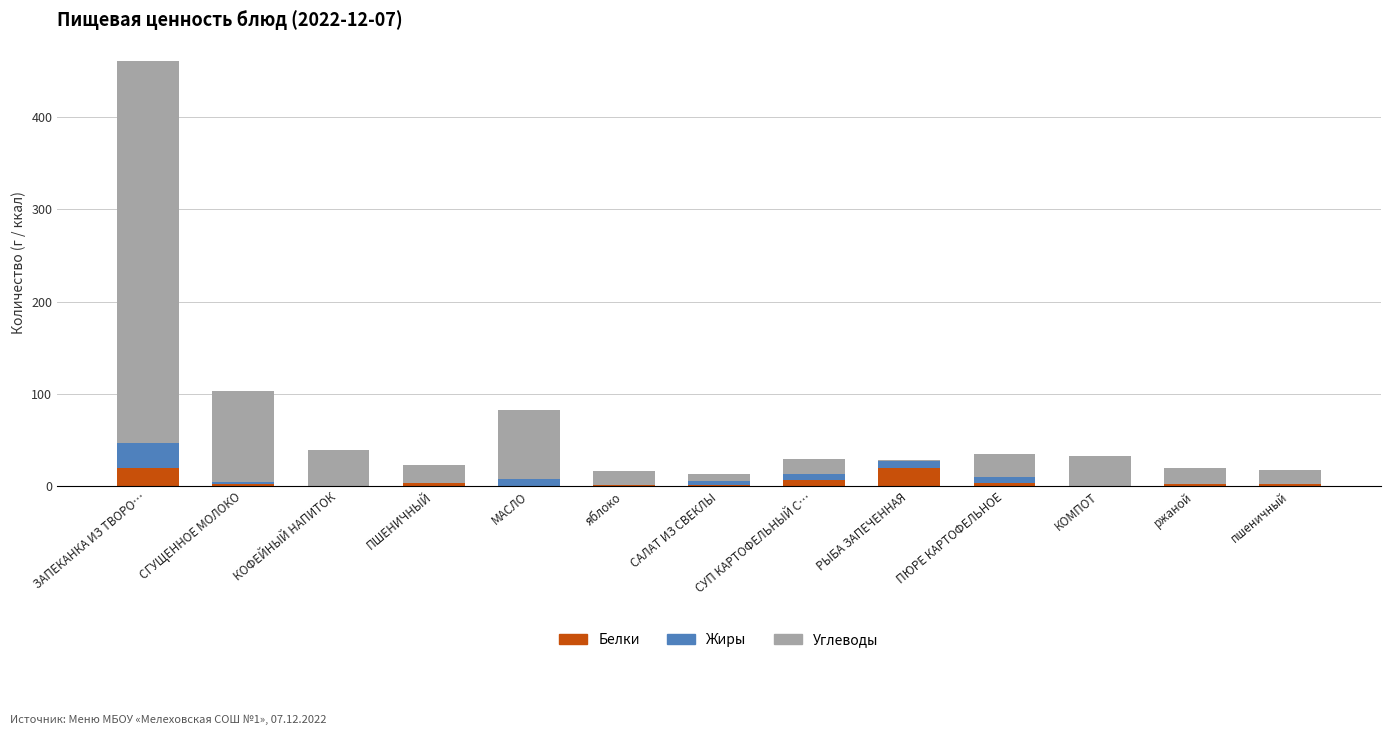

True or false: Белки has a value of 19.3 at РЫБА ЗАПЕЧЕННАЯ.

True